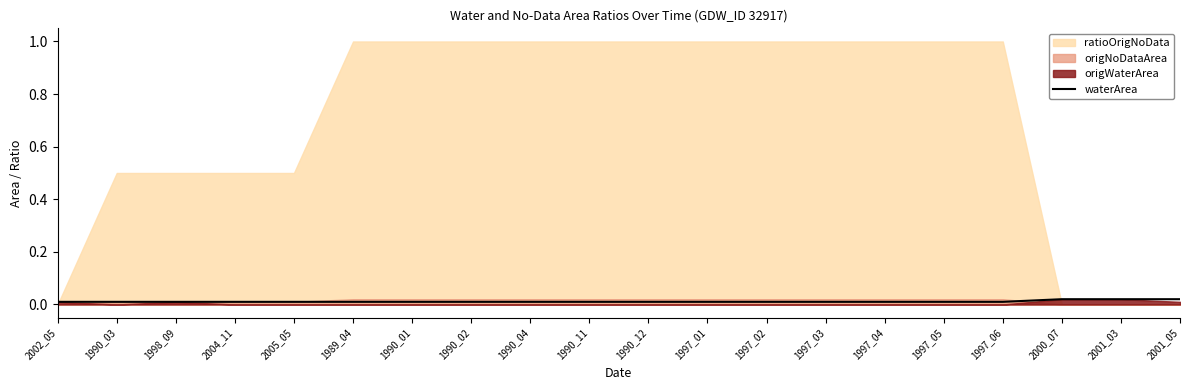

Does the chart have visible grid lines?

No